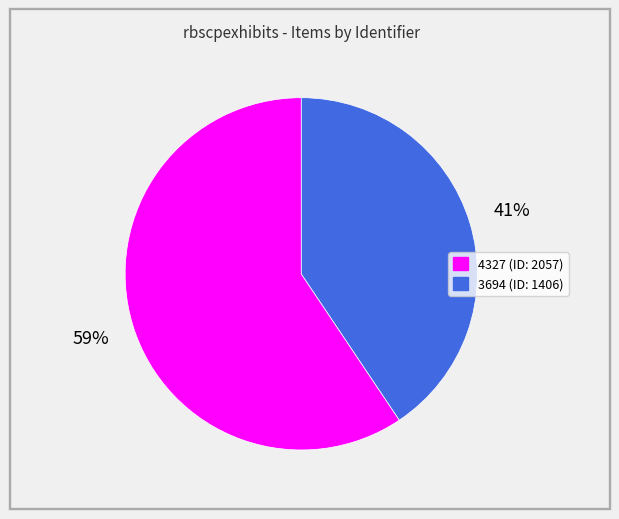

To the nearest percent, what is the combined percentage of 3694 and 4327?

100%